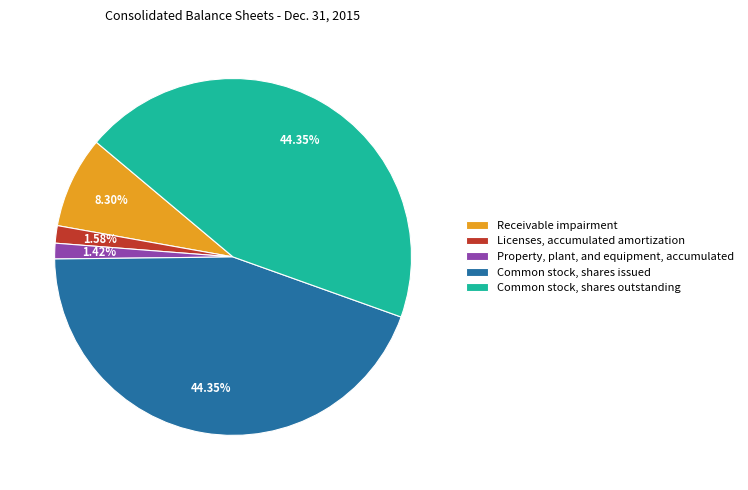

Is there a majority slice in this chart?

No